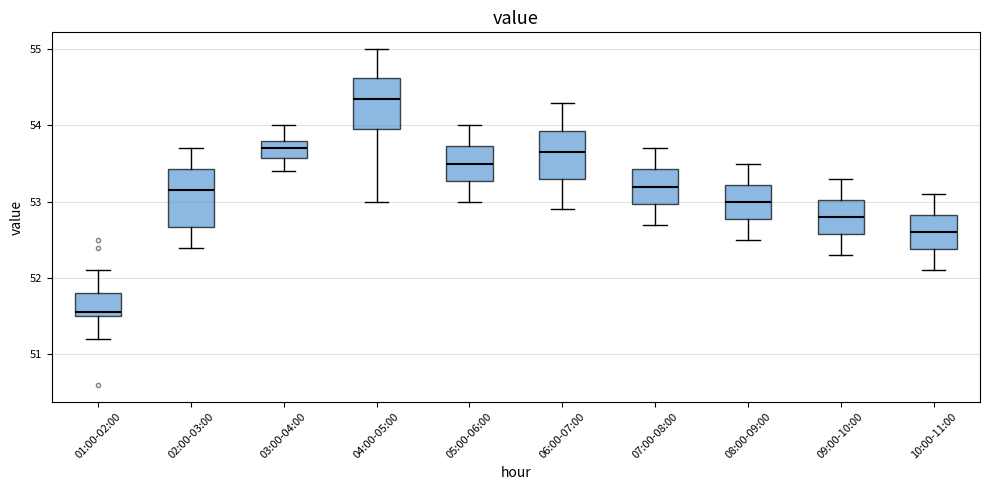

Where is the upper edge of the box for 01:00-02:00 on the y-axis? The values are not printed on the chart, so give them approximately, as read against the axis.

51.8